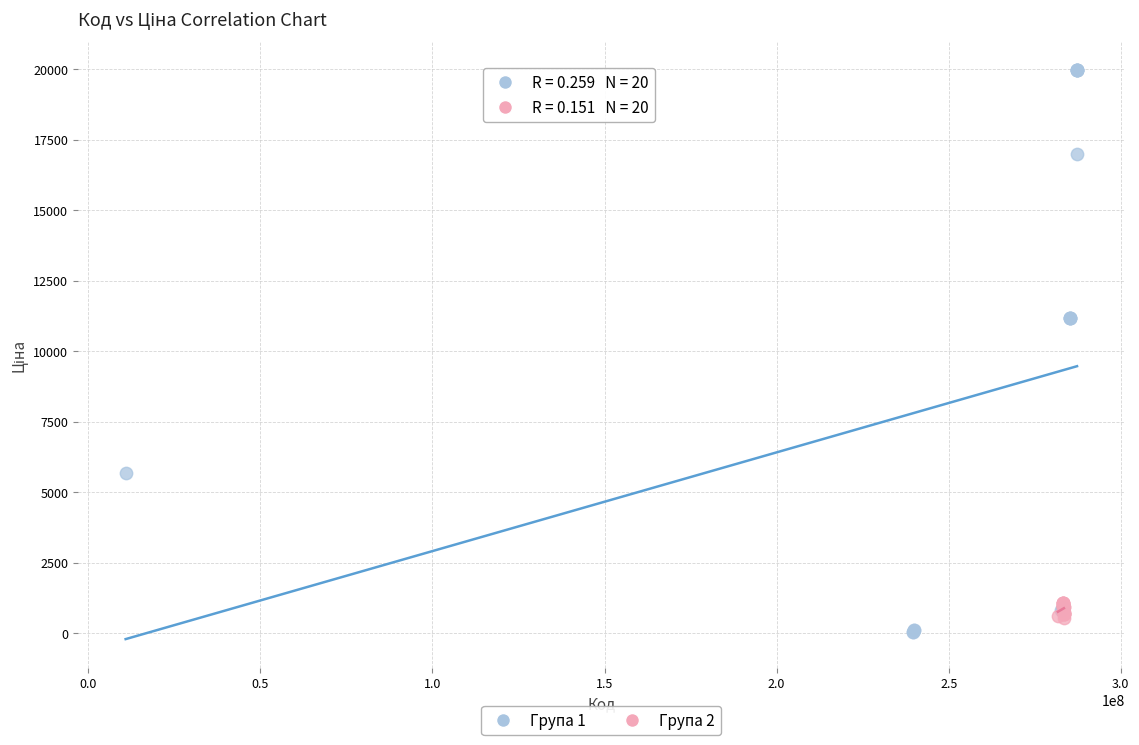

Which series contains the lowest Y value?

Група 1